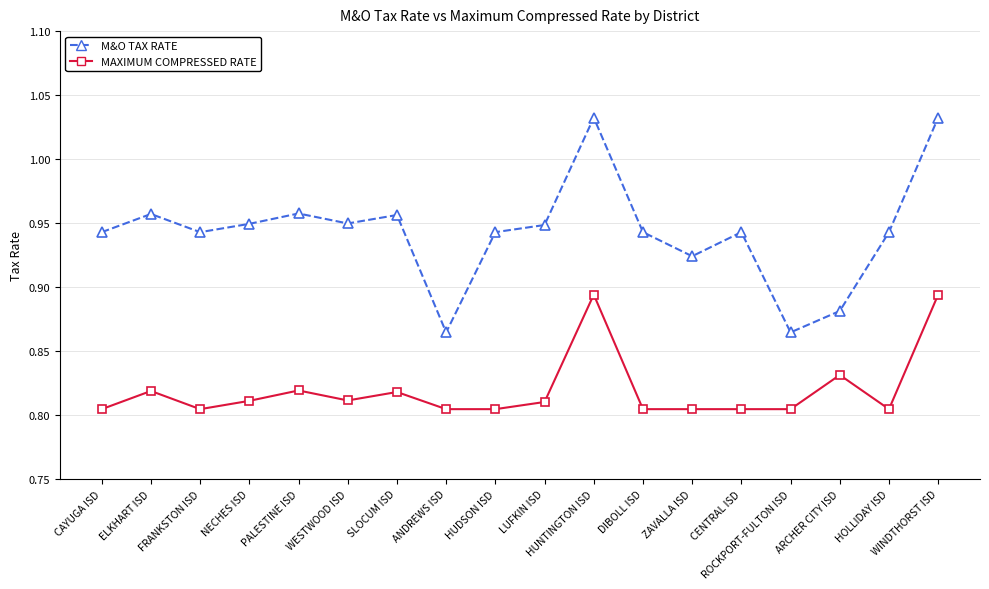

At which category does MAXIMUM COMPRESSED RATE reach its first local peak?

ELKHART ISD